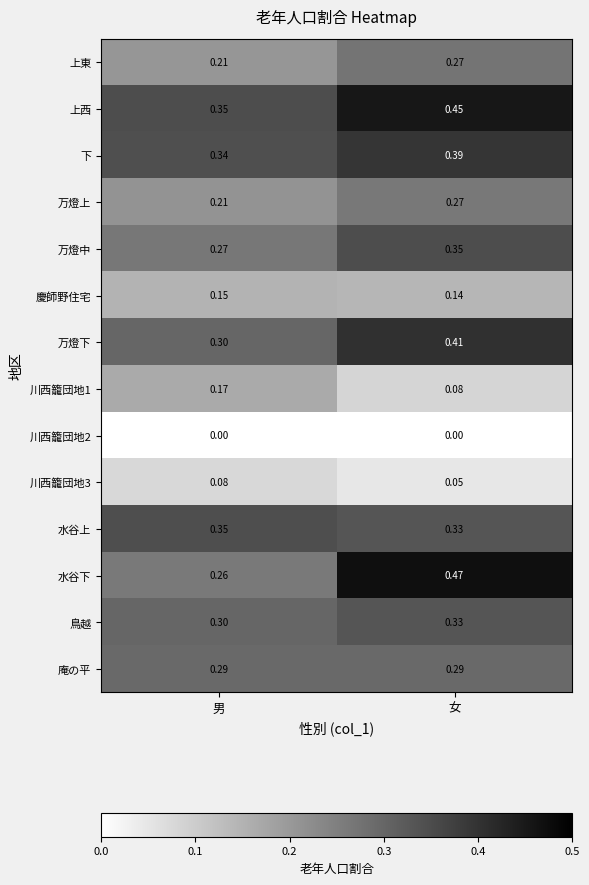

At which label does 鳥越 reach its minimum?

男